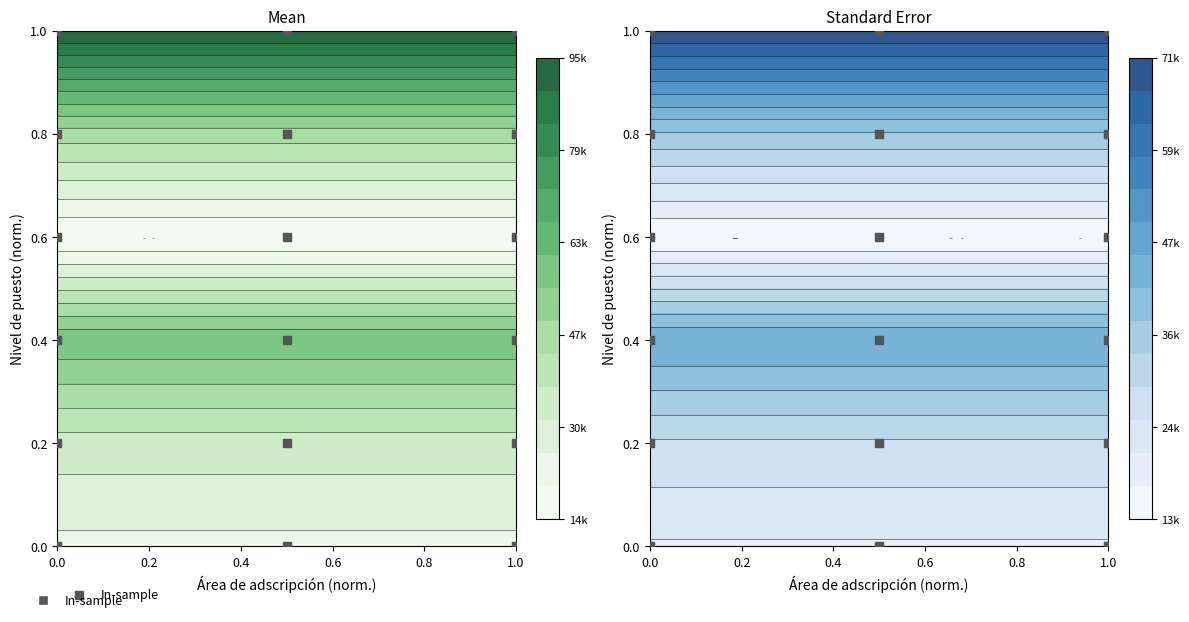

Reading right to left, what are all the values shown in this chart?

1.0	1.0	1.0	0.8	0.8	0.8	0.6	0.6	0.6	0.4	0.4	0.4	0.2	0.2	0.2	0.0	0.0	0.0